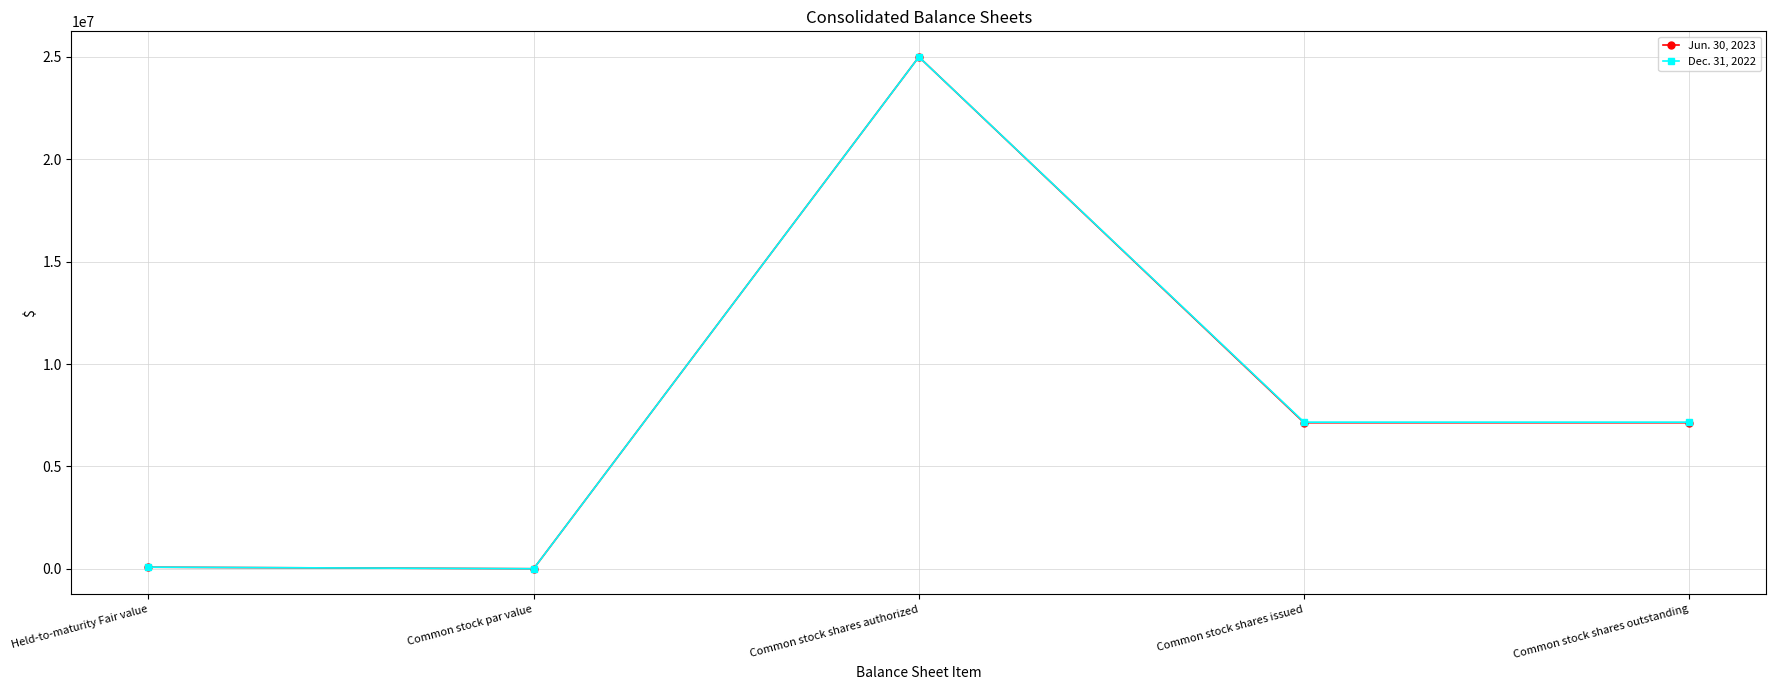

How many values in the Jun. 30, 2023 series are below 7130409?

2